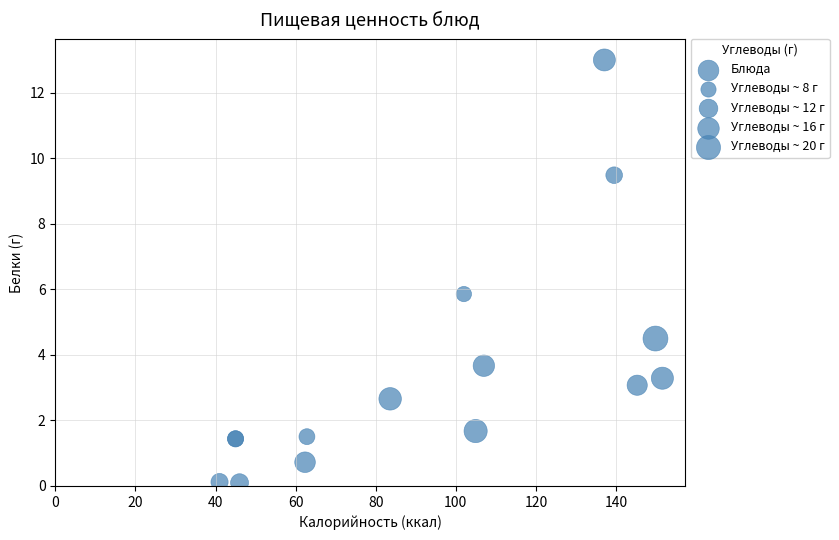

What Y value in the scatter plot is closest to 6?

5.9